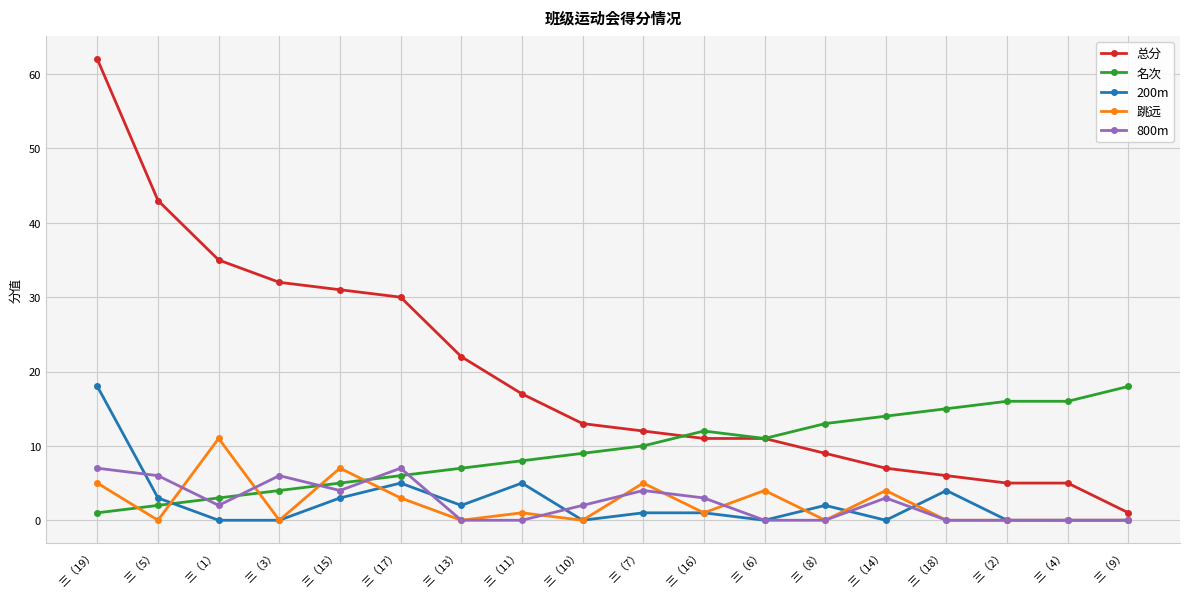

True or false: 800m has more than 2 points higher than both neighbors.

True